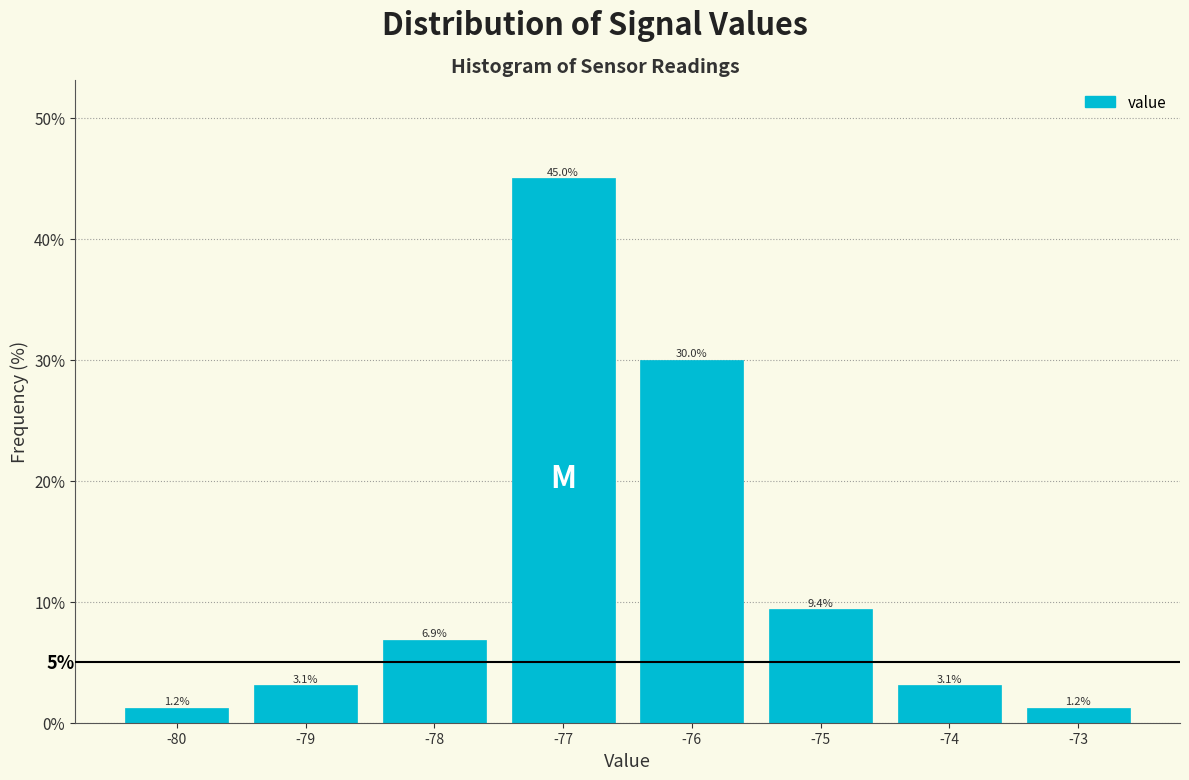

How tall is the bar that spans -77.5 to -76.5 on the x-axis?

45.0